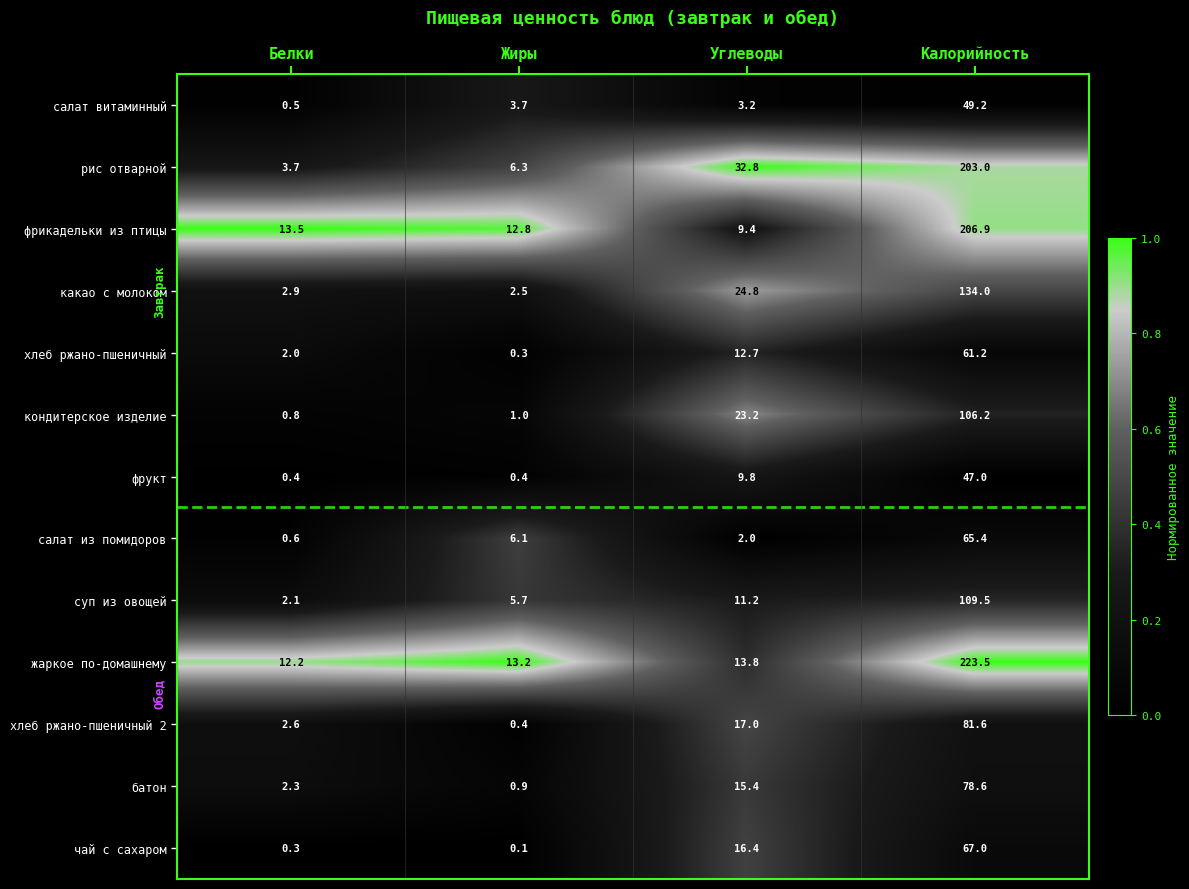

Is it true that рис отварной equals 1.6 at Жиры?

False